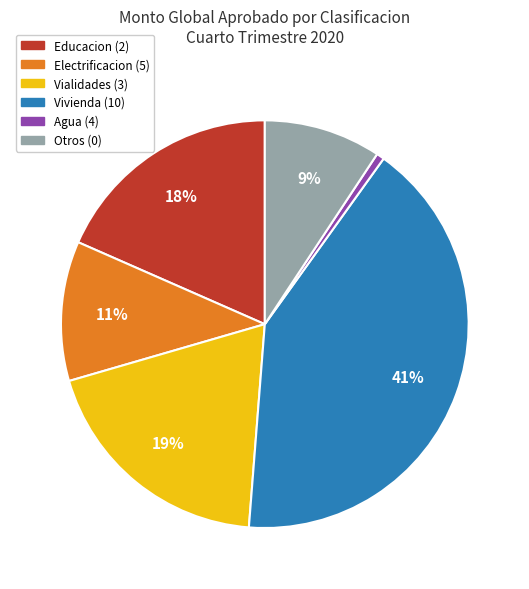

To the nearest percent, what is the average slice percentage?

17%